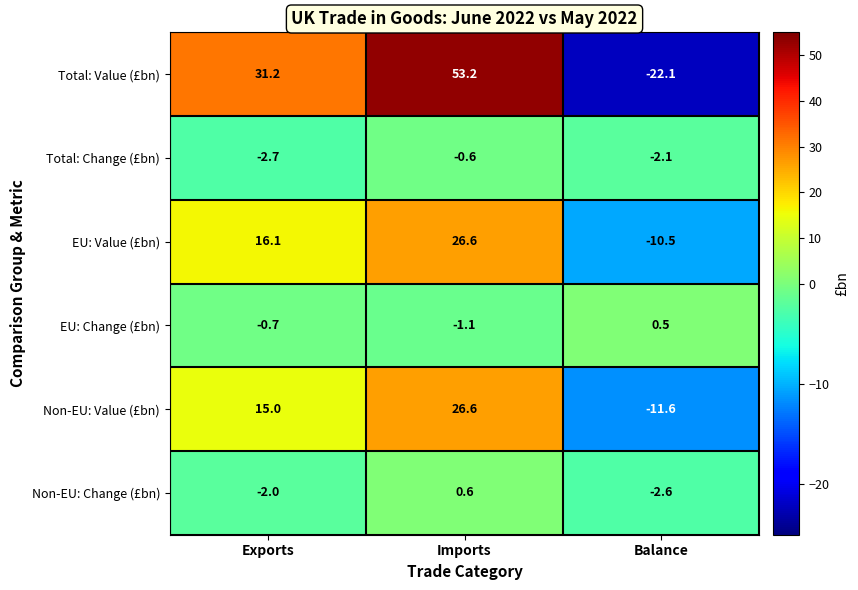

What is the difference between the highest and lowest values at Imports?

54.3